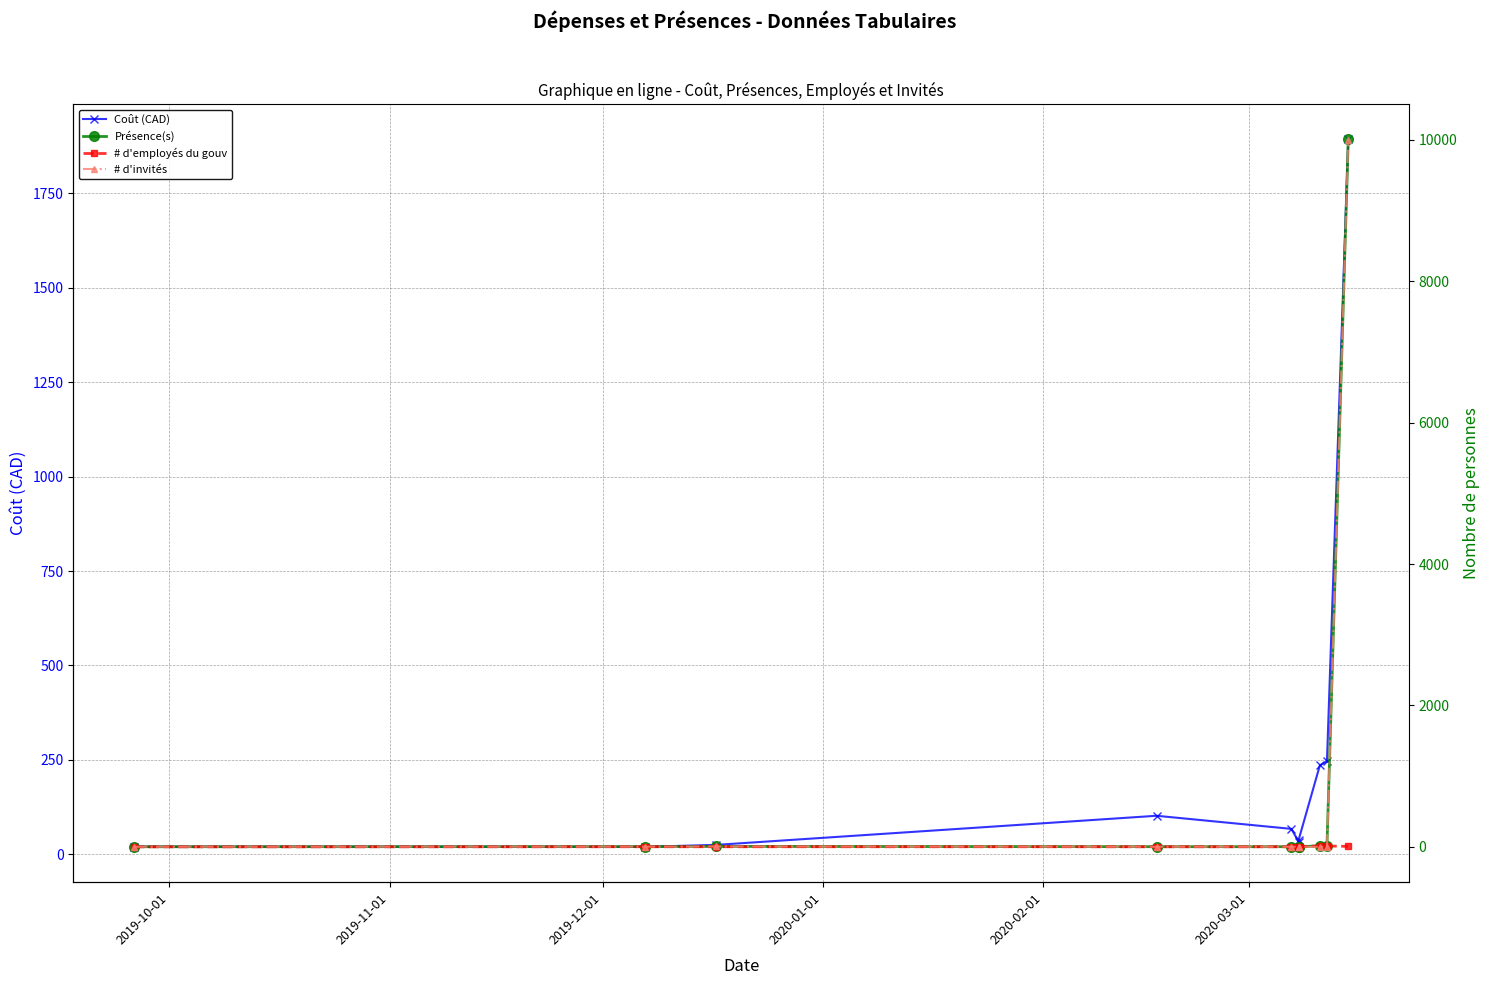

What is the maximum value shown in the chart?

10006.0